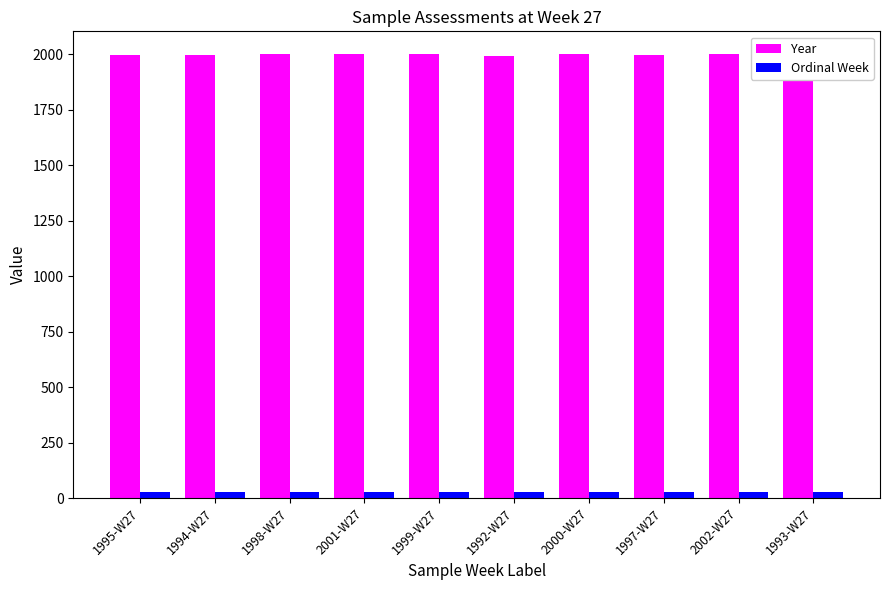

What is the highest value of the Year series?

2002